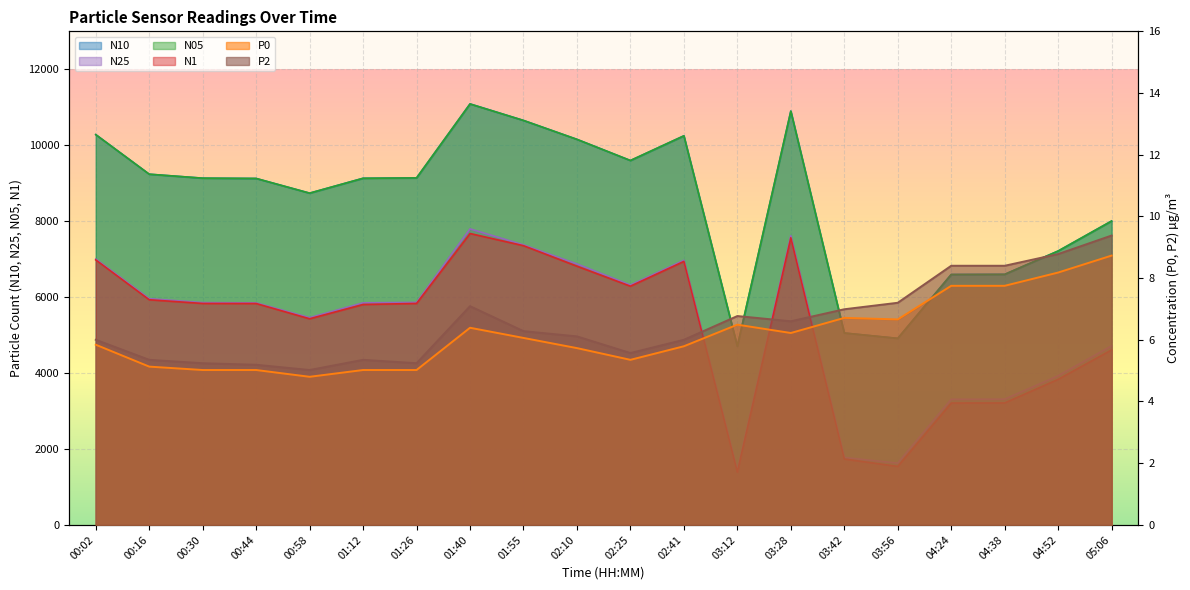

True or false: N1 and N25 cross at least once.

False